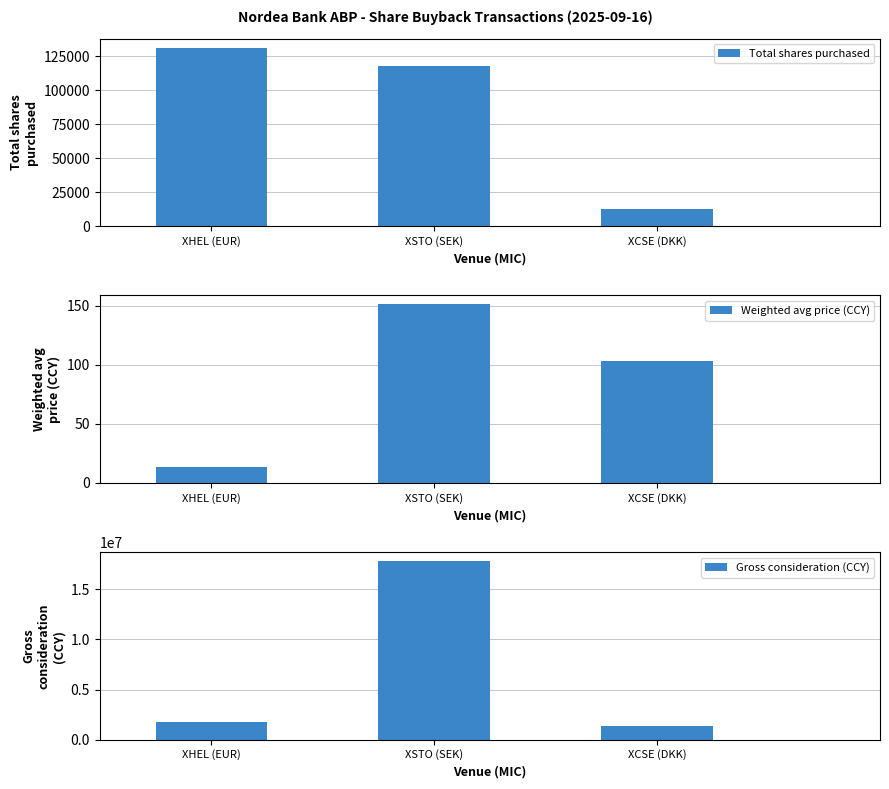

What is the sum of all Gross consideration (CCY) values?

20918490.3